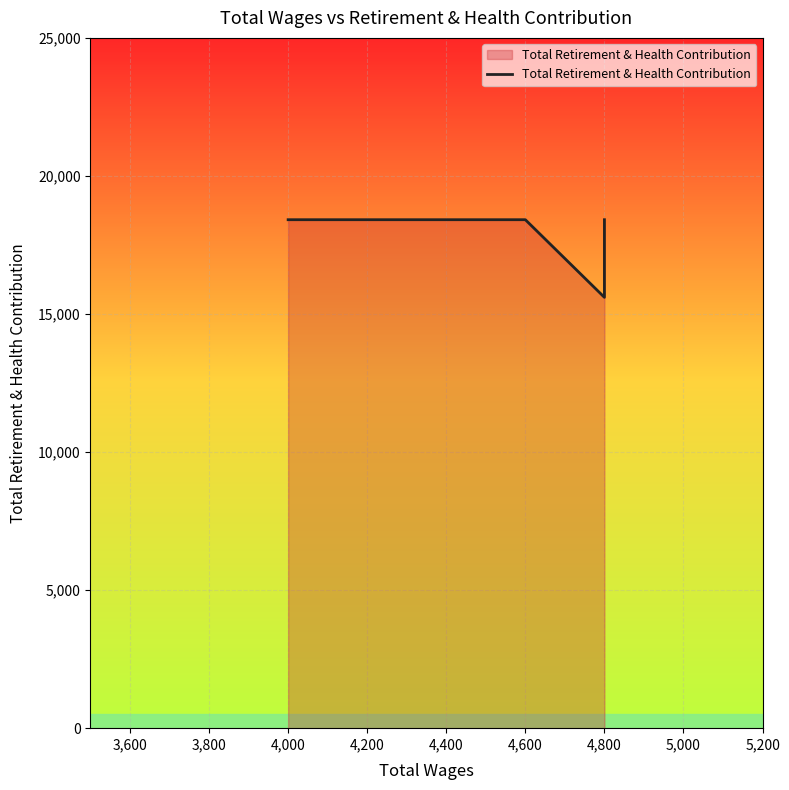

Does the chart display data point markers on the line(s)?

No